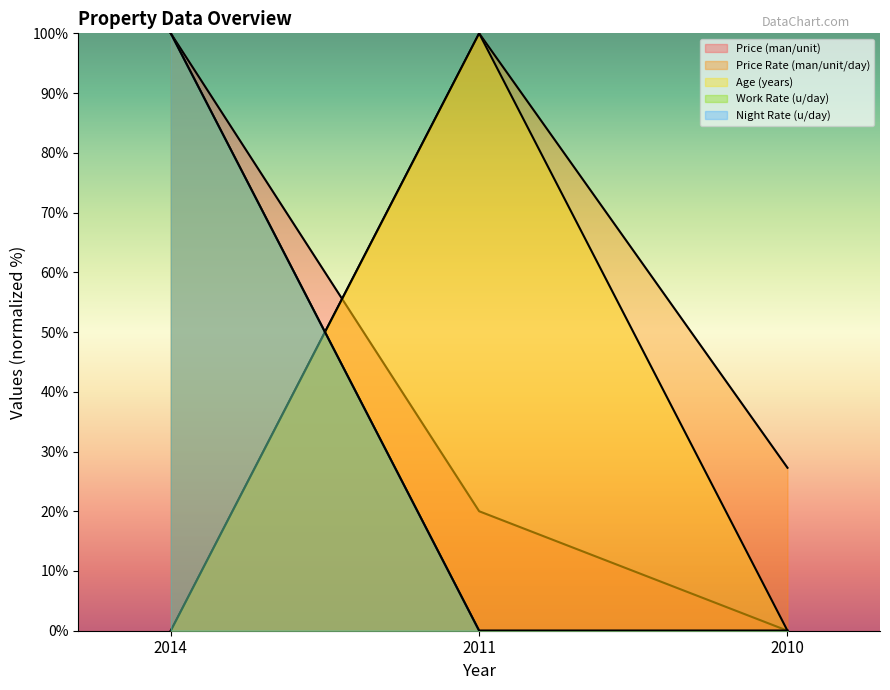

Reading left to right, extract all data points from this chart.

Price (man/unit): 2014=100.0	2011=20.0	2010=0.0
Price Rate (man/unit/day): 2014=0.0	2011=100.0	2010=27.3
Age (years): 2014=0.0	2011=100.0	2010=0.0
Work Rate (u/day): 2014=100.0	2011=0.0	2010=0.0
Night Rate (u/day): 2014=100.0	2011=0.0	2010=0.0